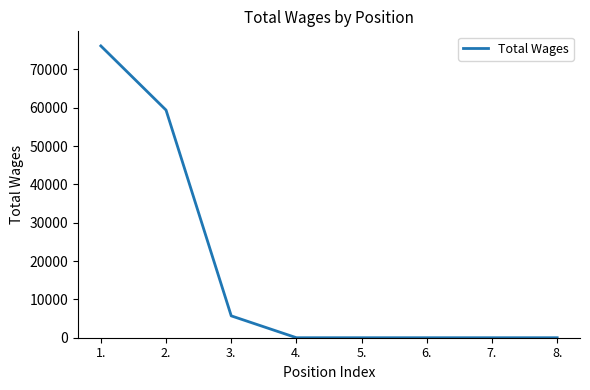

Reading left to right, extract all data points from this chart.

76113	59376	5703	0	0	0	0	0